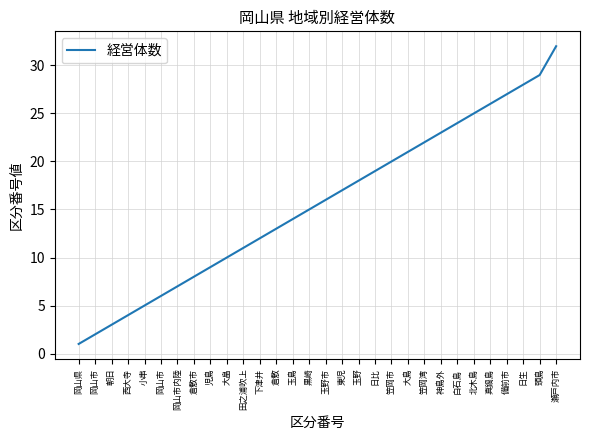

What is the maximum value shown in the chart?

32